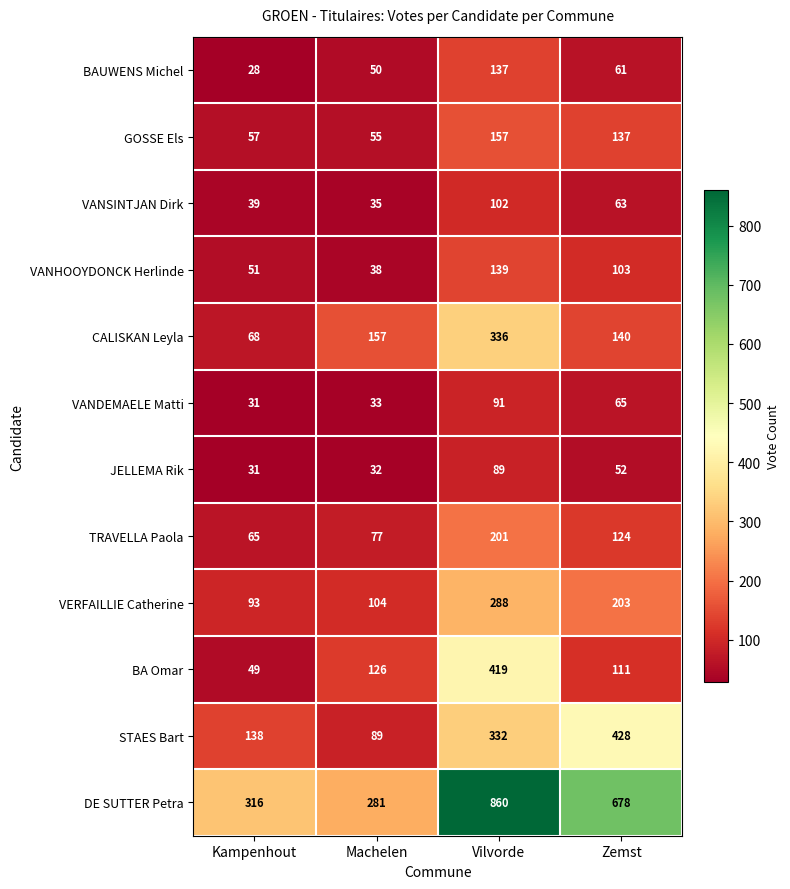

Rank the series at Zemst from highest to lowest value.

DE SUTTER Petra, STAES Bart, VERFAILLIE Catherine, CALISKAN Leyla, GOSSE Els, TRAVELLA Paola, BA Omar, VANHOOYDONCK Herlinde, VANDEMAELE Matti, VANSINTJAN Dirk, BAUWENS Michel, JELLEMA Rik